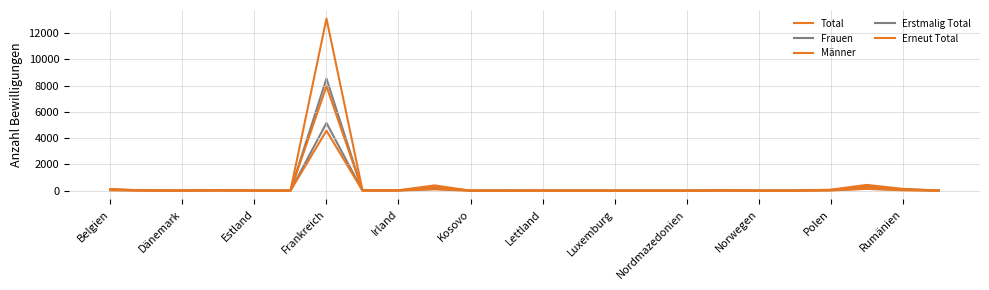

Does the chart display data point markers on the line(s)?

No